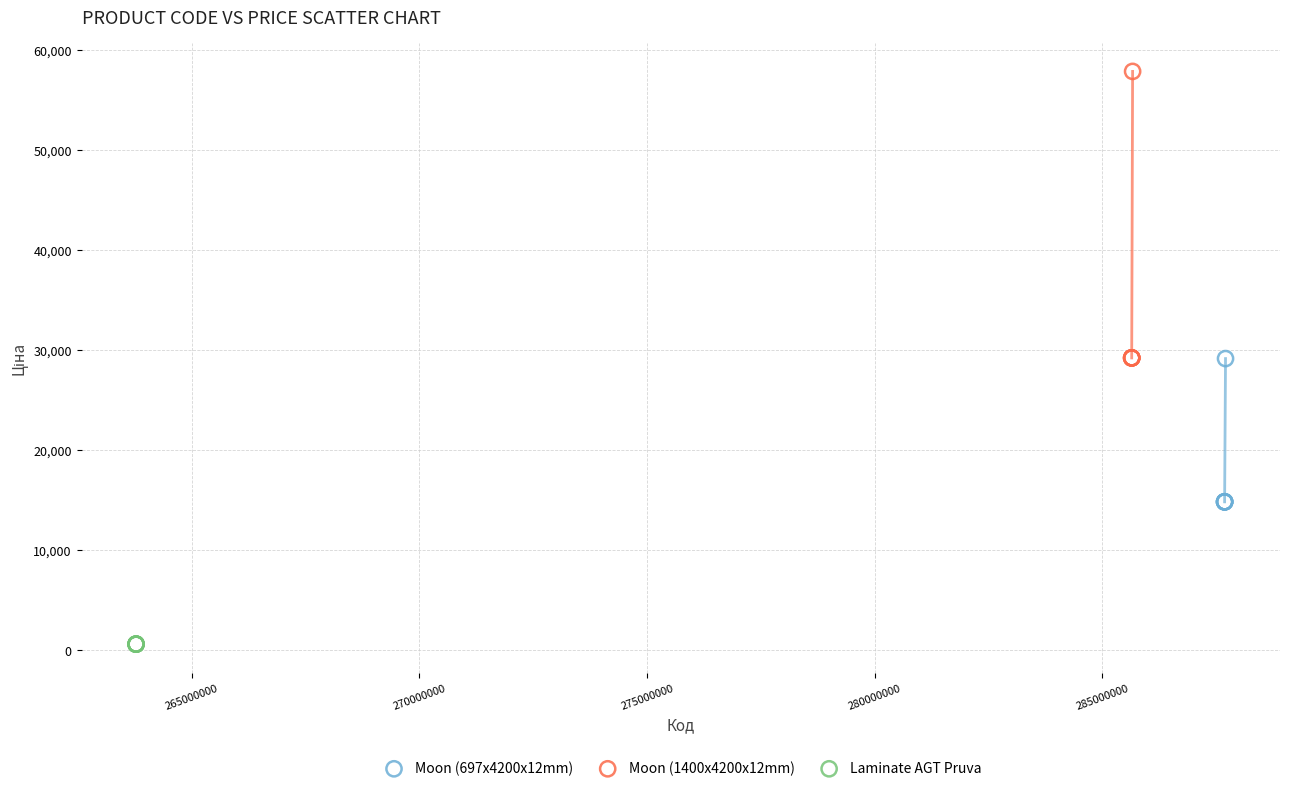

Which series reaches the maximum Y coordinate?

Moon (1400x4200x12mm)